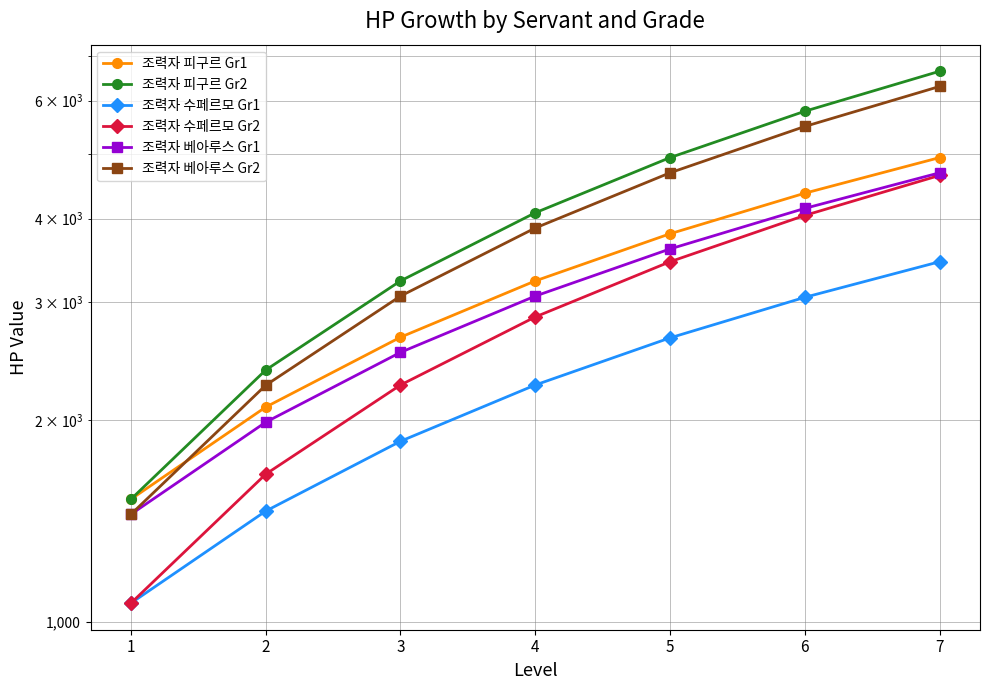

Which has a higher value, 7 or 1?

7